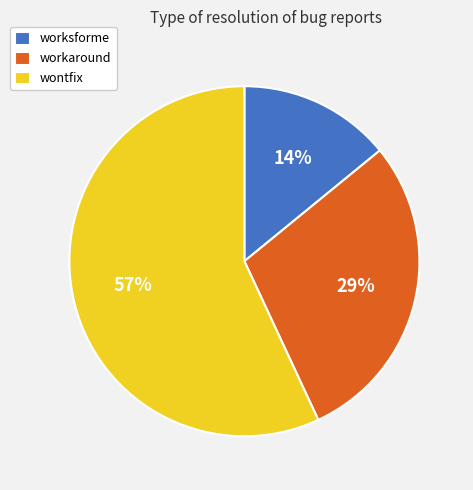

True or false: workaround accounts for 41% of the total.

False